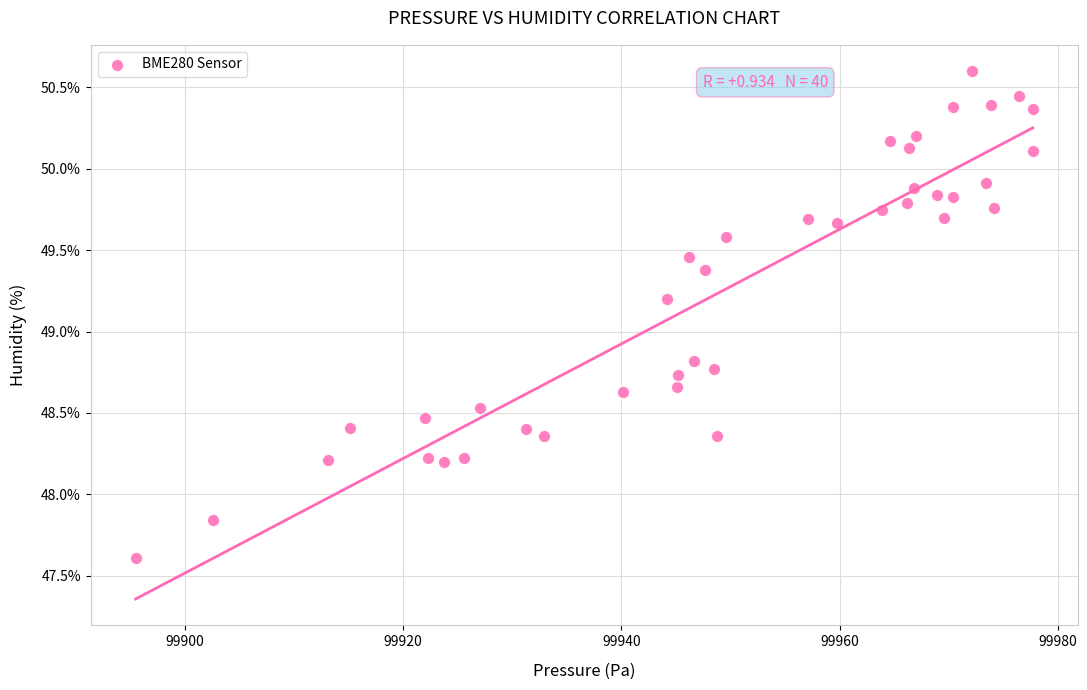

What is the range of X values (max minus min)?

82.2